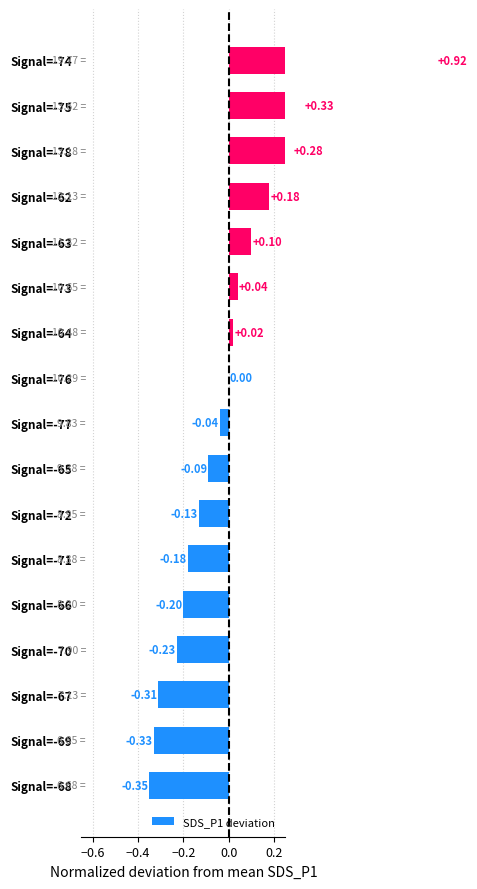

What is the difference between the second highest and minimum values?

0.7